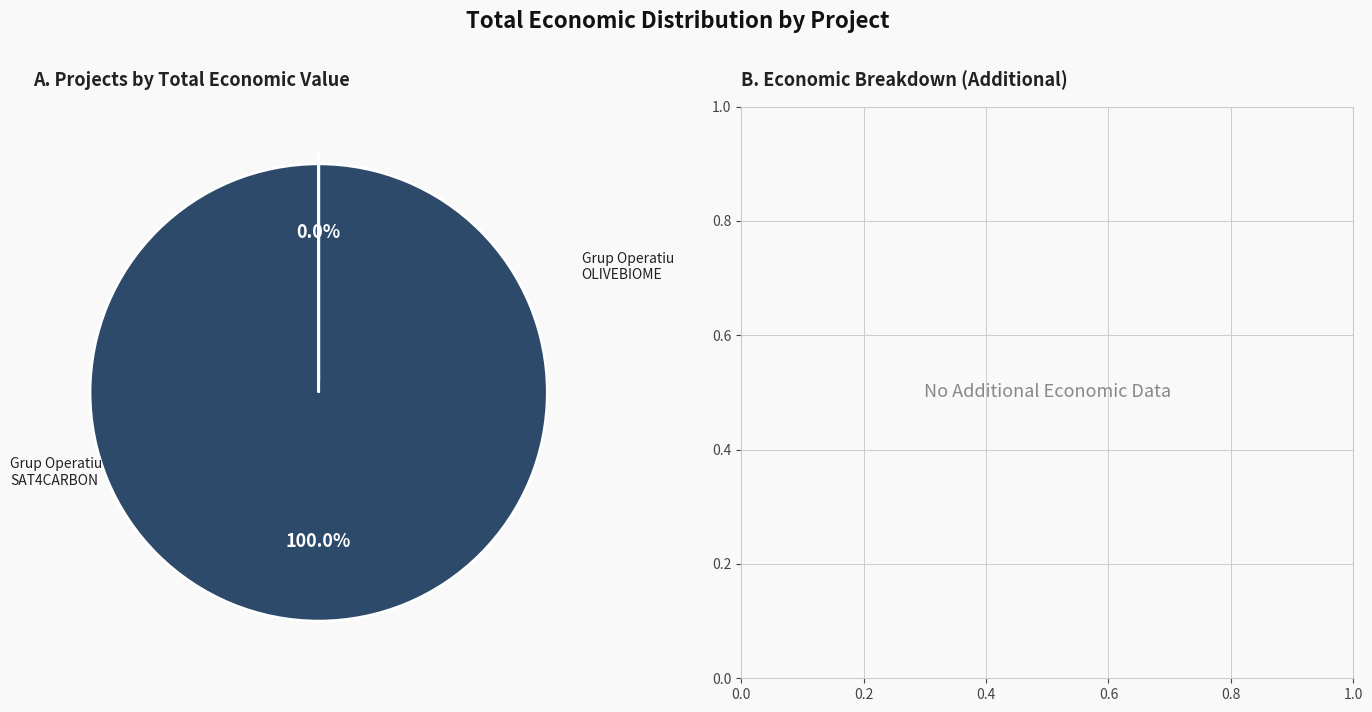

To the nearest percent, what is the average slice percentage?

50%